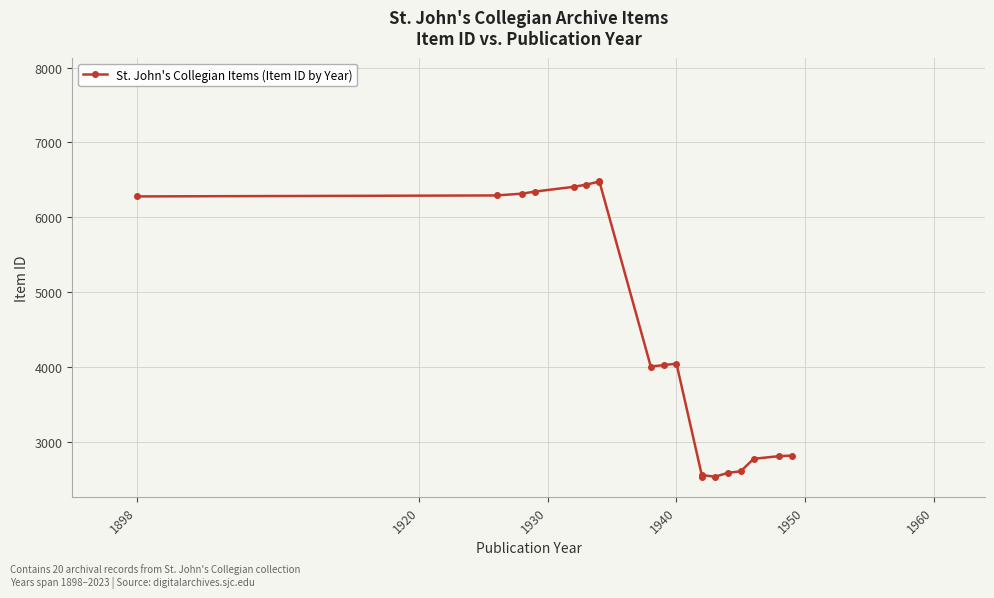

Where does the data first go above 4027?

1898